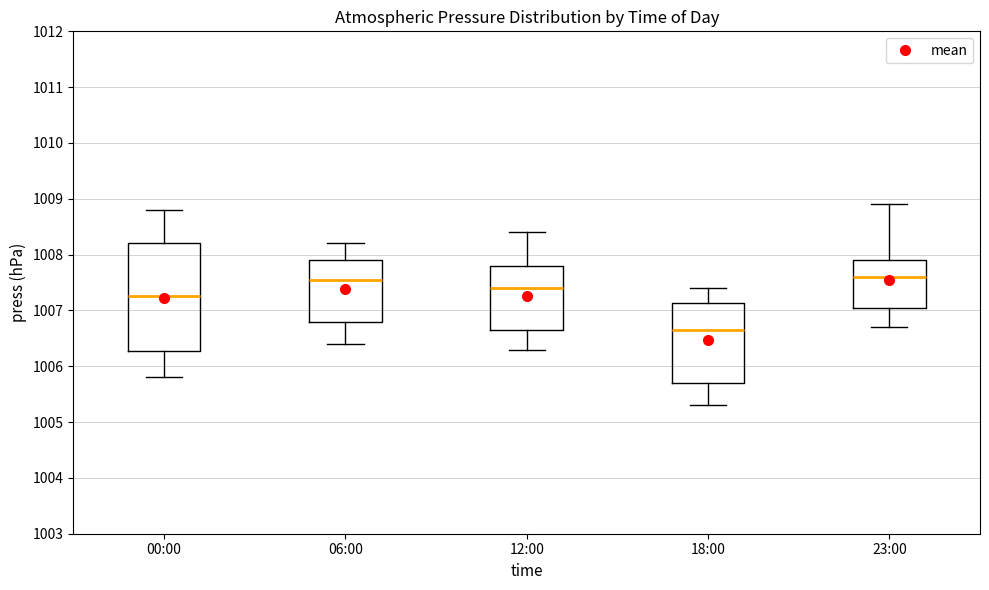

Reading left to right, read every box against the y-axis: the position of its median line, the range the box covers, and the ends of its whiskers. The values are not printed on the chart, so give them approximately, as read against the axis.

00:00: median 1007.3, box 1006.3 to 1008.2, whiskers 1005.8 to 1008.8
06:00: median 1007.6, box 1006.8 to 1007.9, whiskers 1006.4 to 1008.2
12:00: median 1007.4, box 1006.7 to 1007.8, whiskers 1006.3 to 1008.4
18:00: median 1006.7, box 1005.7 to 1007.1, whiskers 1005.3 to 1007.4
23:00: median 1007.6, box 1007.1 to 1007.9, whiskers 1006.7 to 1008.9